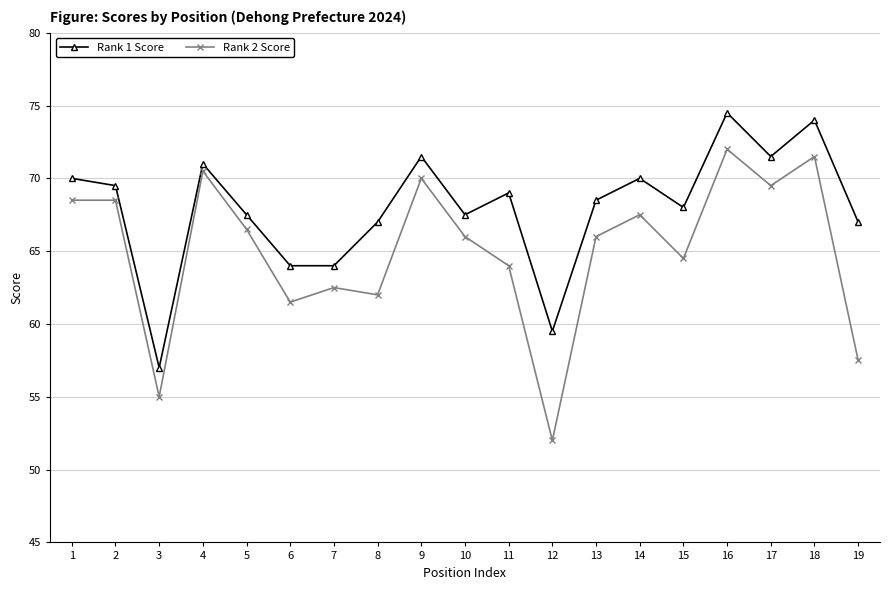

What is the value of the Rank 2 Score point at the 12th from the left?

52.0